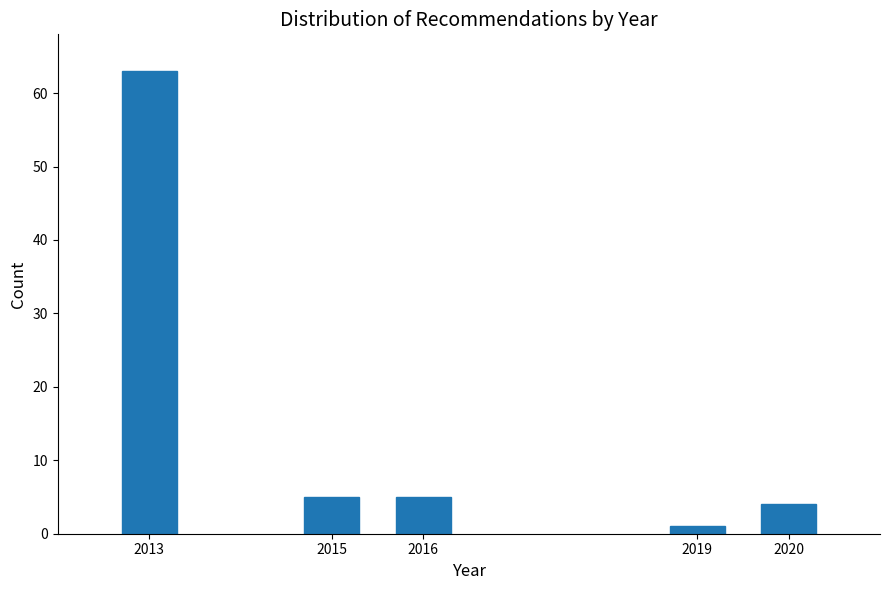

Reading right to left, list all the values displayed in this chart.

2020=4	2019=1	2016=5	2015=5	2013=63